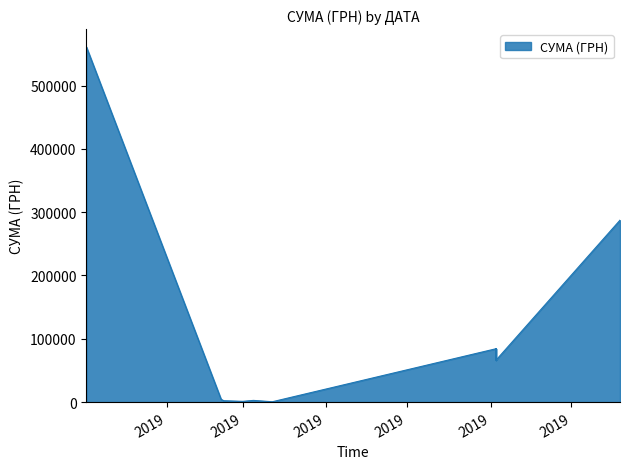

What is the minimum value shown in the chart?

544.0